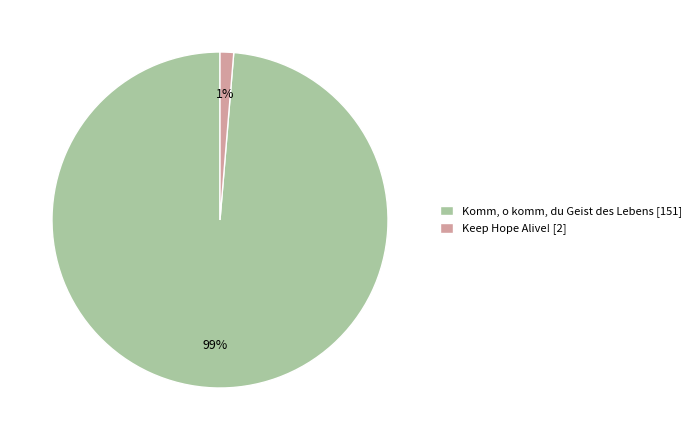

Do Komm, o komm, du Geist des Lebens and Keep Hope Alive! together represent more than half of the pie?

Yes